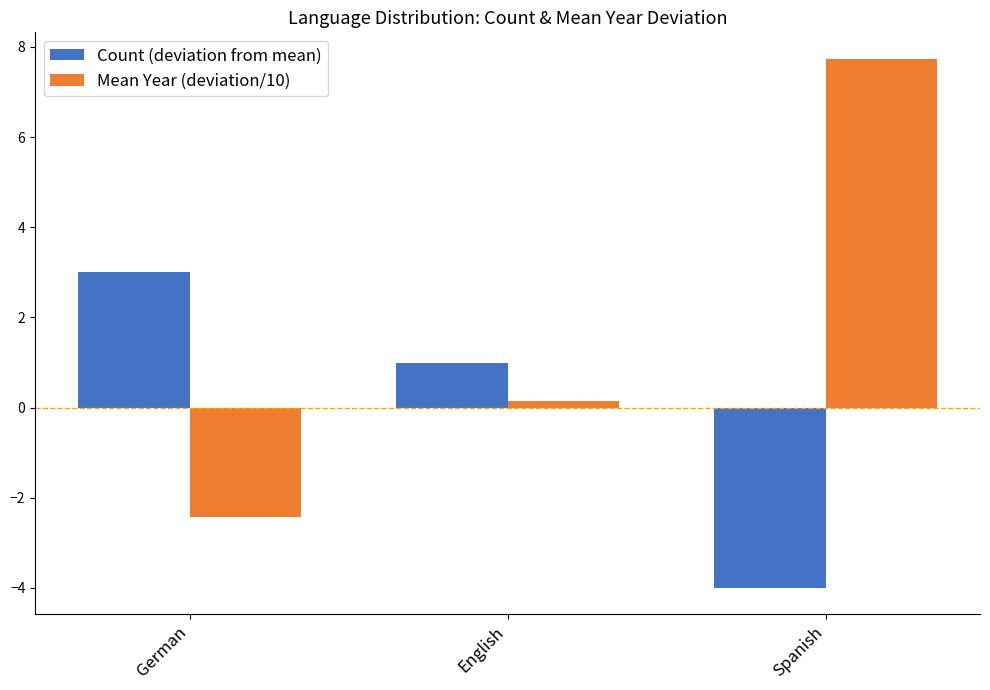

Rank the series by their maximum value, from lowest to highest.

Count (deviation from mean), Mean Year (deviation/10)